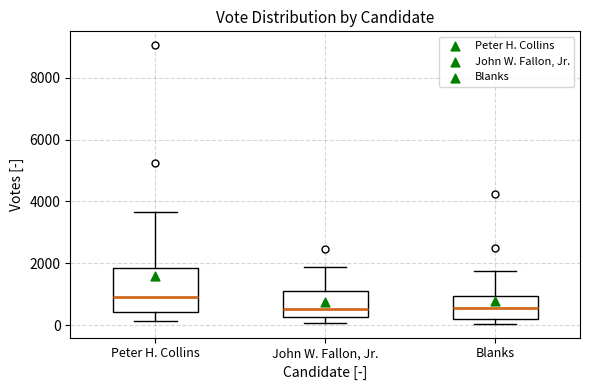

Comparing the boxes themselves (not the whiskers), which one is the tallest?

Peter H. Collins